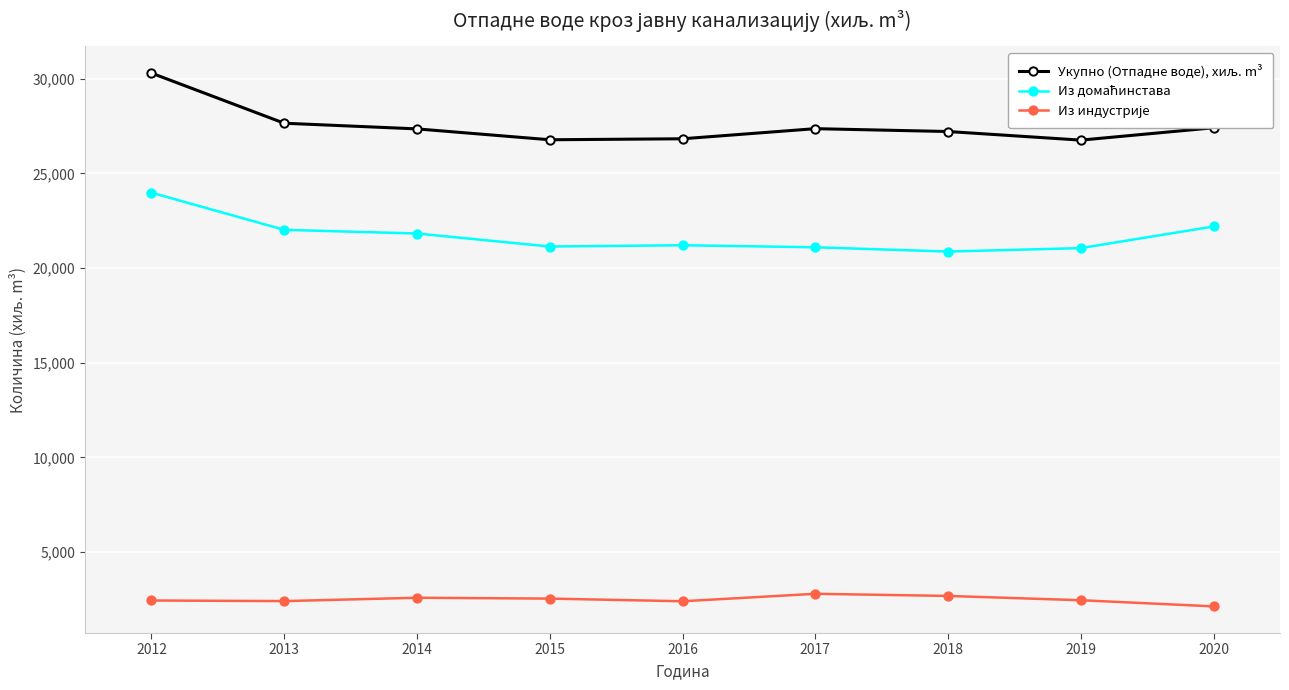

At which category is the sum across all series the highest?

2012